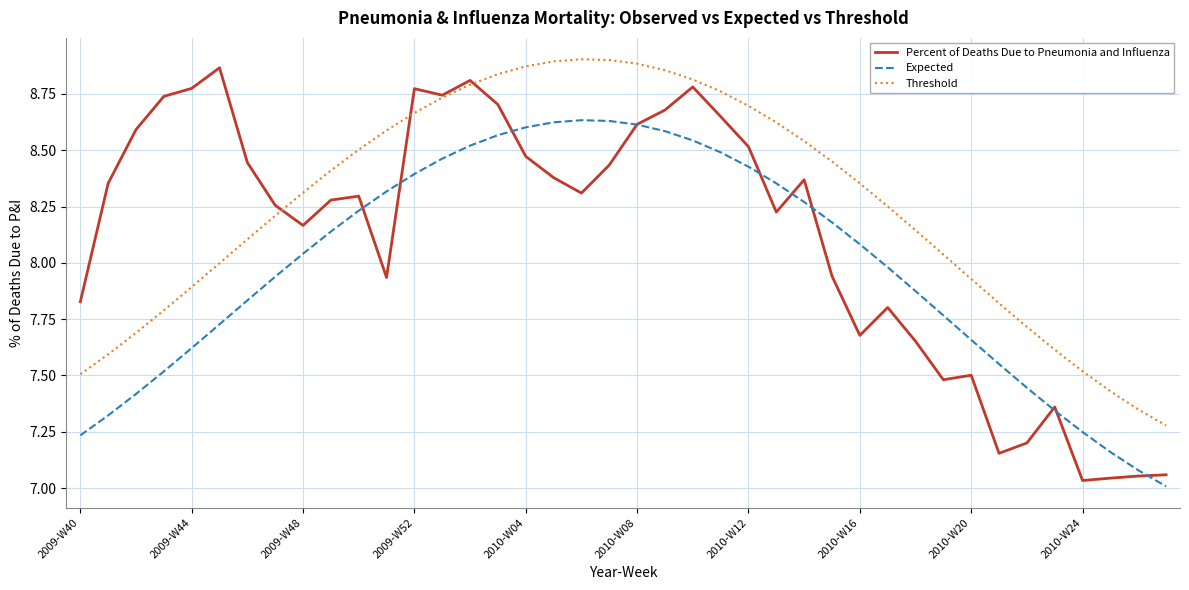

Which series has the largest range (max minus min)?

Percent of Deaths Due to Pneumonia and Influenza